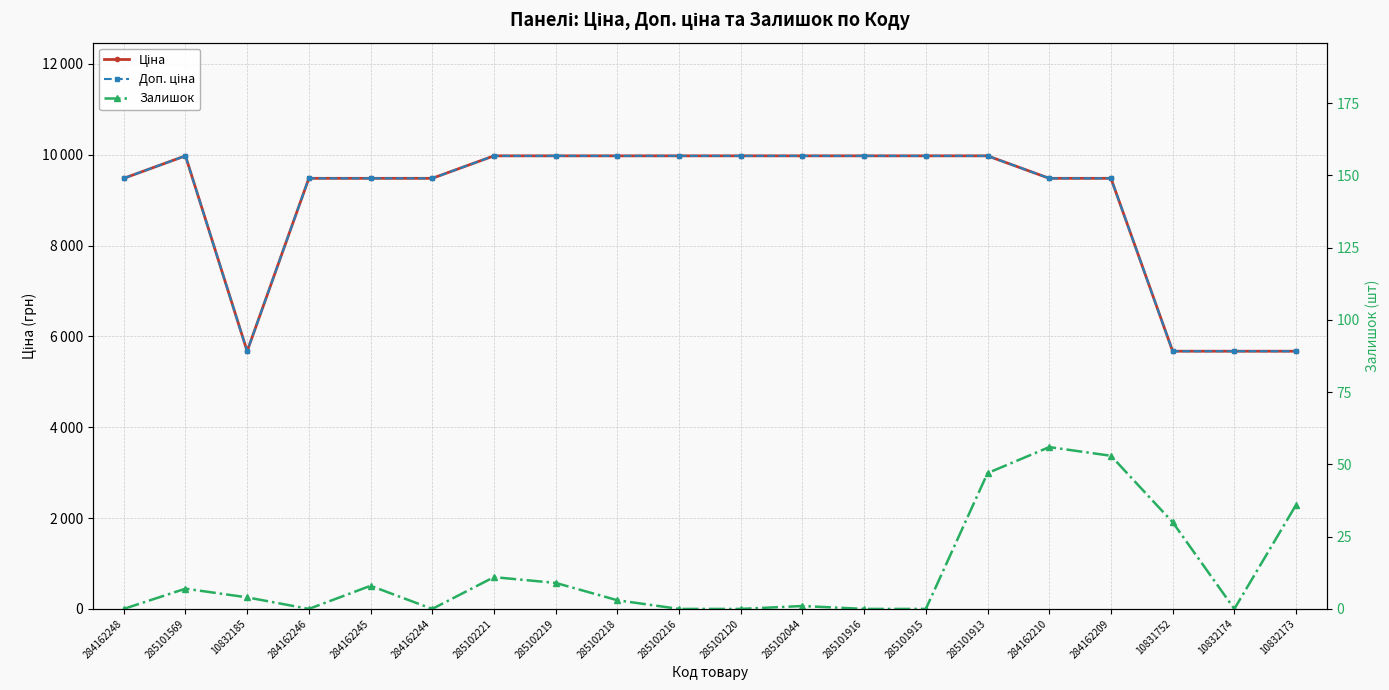

Rank the categories by Доп. ціна value from highest to lowest.

285101569, 285102221, 285102219, 285102218, 285102216, 285102120, 285102044, 285101916, 285101915, 285101913, 284162248, 284162246, 284162245, 284162244, 284162210, 284162209, 10832185, 10831752, 10832174, 10832173